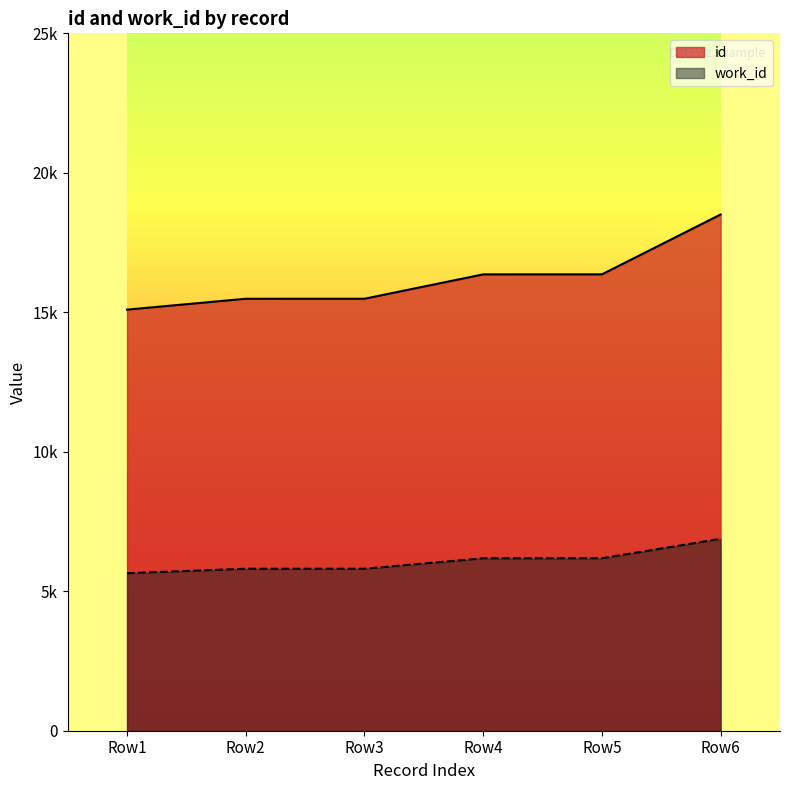

What is the spread (max minus min) of values at 2007-04-26?

9678